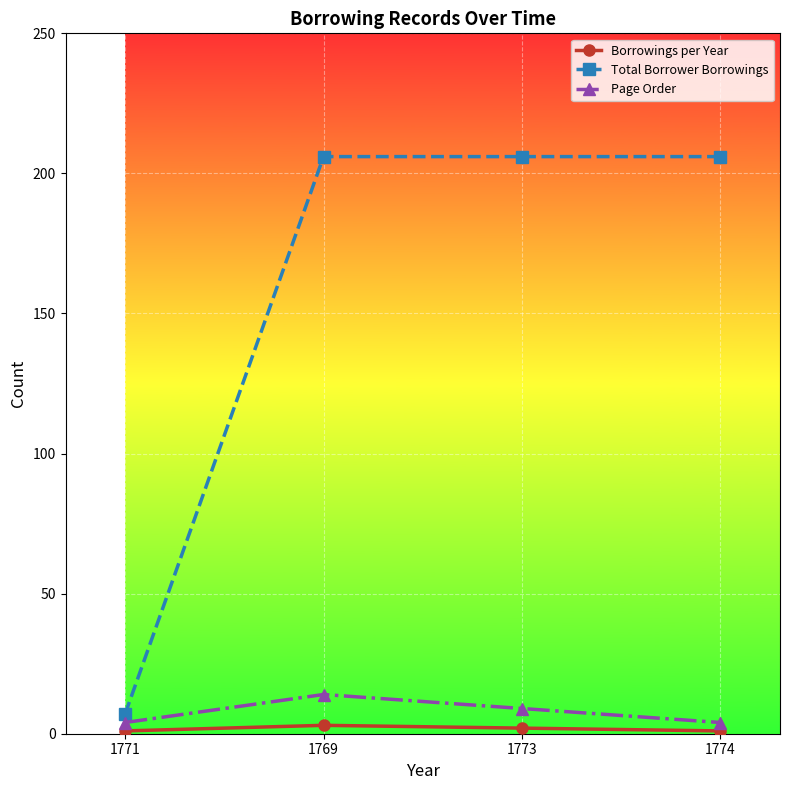

Reading left to right, transcribe all the data shown in this chart.

Borrowings per Year: 1	3	2	1
Total Borrower Borrowings: 7	206	206	206
Page Order: 4	14	9	4